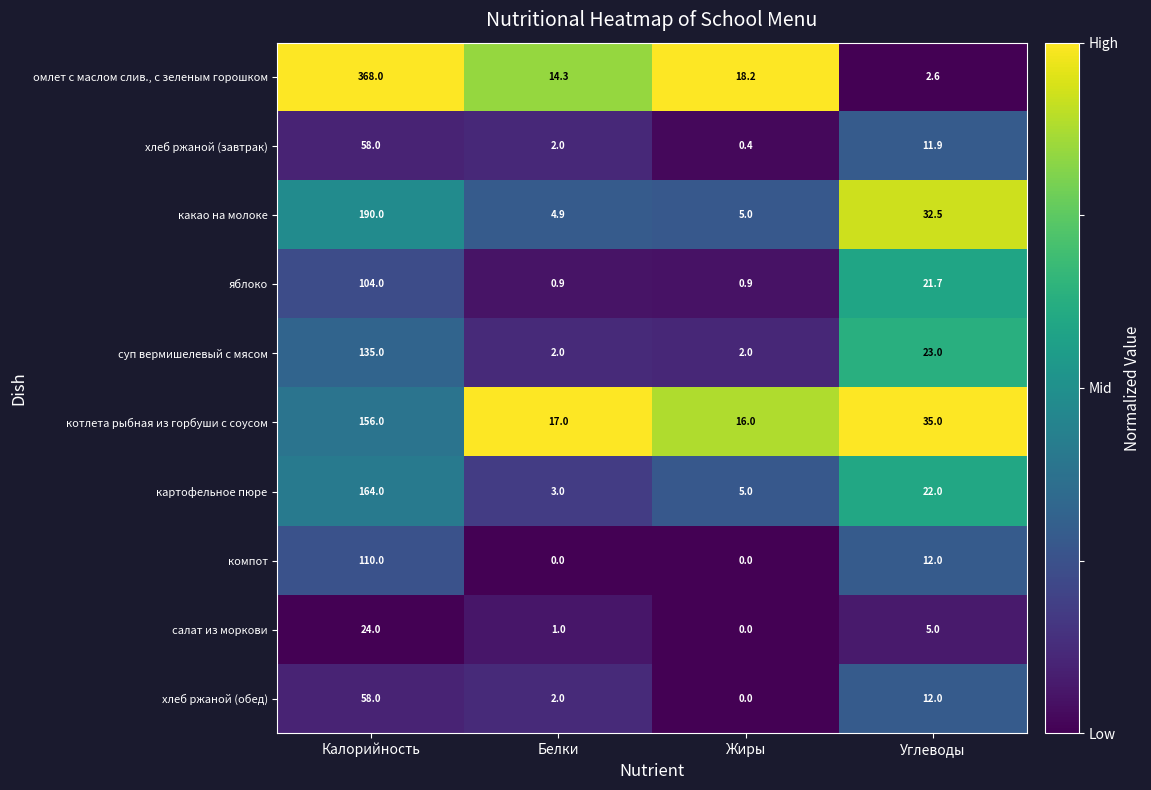

What is the maximum value for котлета рыбная из горбуши с соусом?

156.0